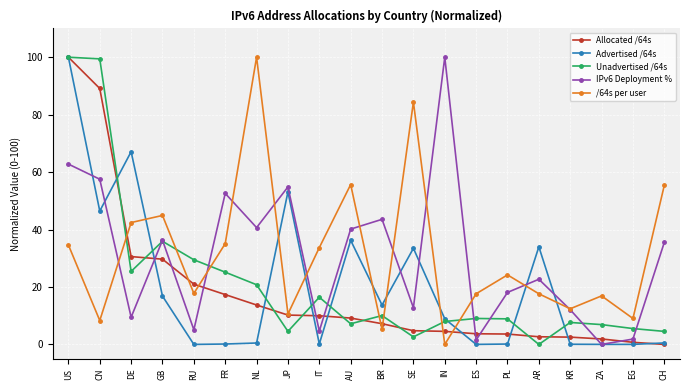

Rank the series at BR from highest to lowest value.

IPv6 Deployment %, Advertised /64s, Unadvertised /64s, Allocated /64s, /64s per user